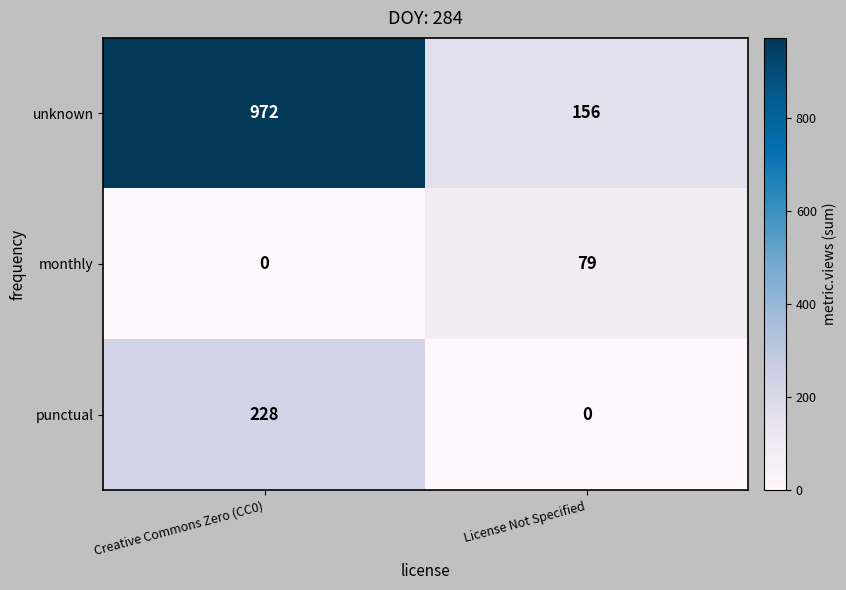

What is the difference between the maximum and minimum values in the punctual series?

228